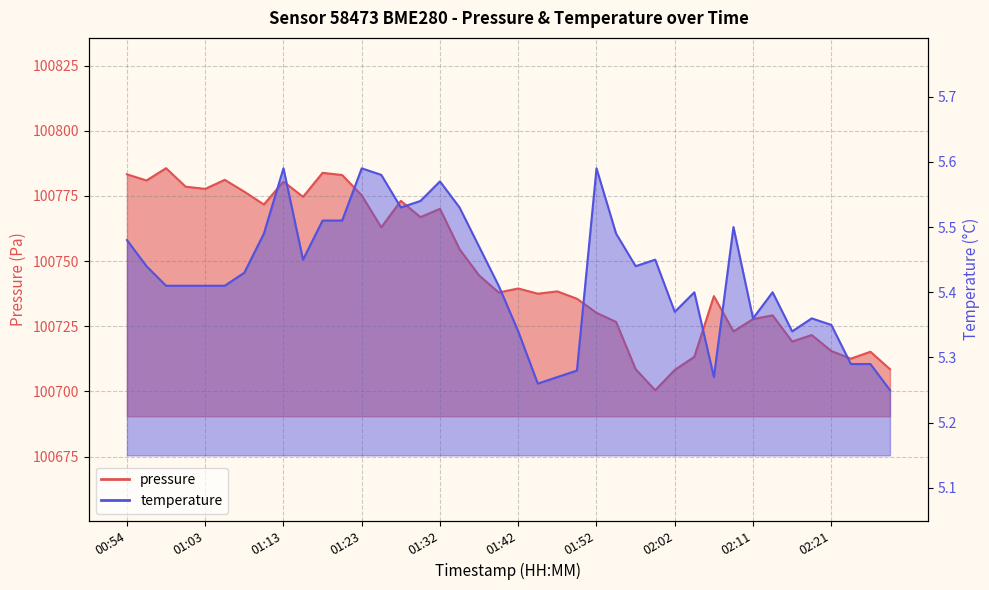

List the labels in order of temperature value, smallest first.

02:28, 01:45, 01:47, 02:06, 01:49, 02:23, 02:26, 01:42, 02:16, 02:21, 02:11, 02:19, 02:02, 02:04, 02:14, 00:58, 01:01, 01:03, 01:06, 01:40, 01:08, 00:56, 01:57, 01:15, 01:59, 01:37, 00:54, 01:11, 01:54, 02:09, 01:18, 01:20, 01:28, 01:35, 01:30, 01:32, 01:25, 01:13, 01:23, 01:52